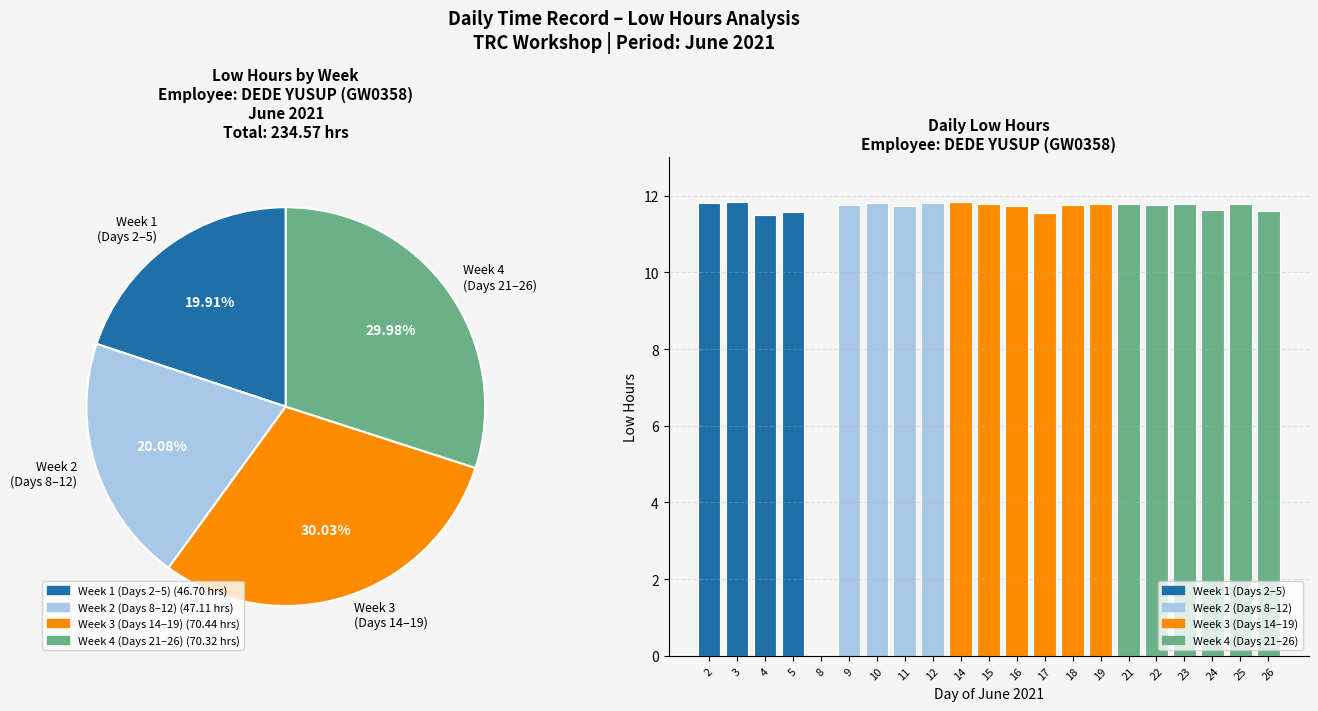

To the nearest percent, what portion does 26 represent?

5%